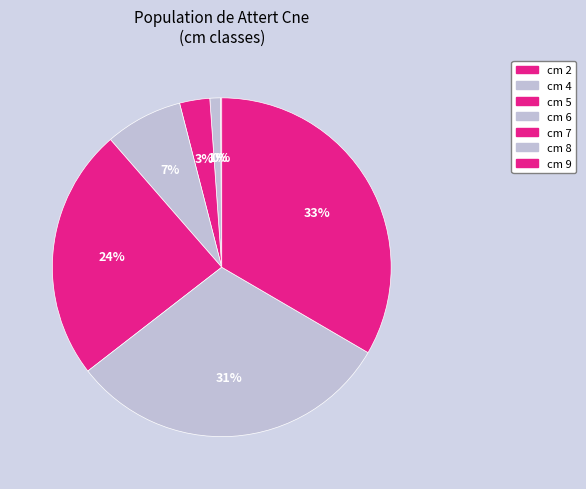

How many segments does this pie chart have?

7